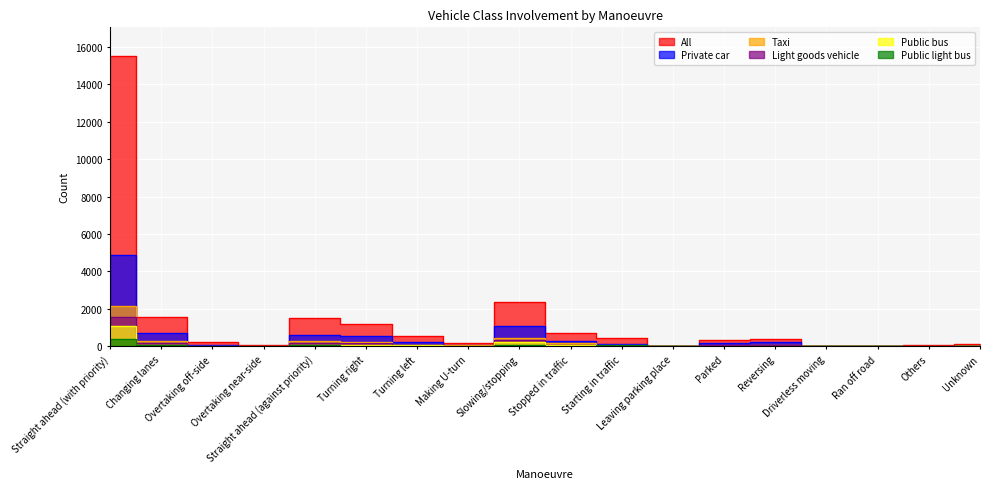

What is the difference between the All values at Straight ahead (against priority) and Parked?

1193